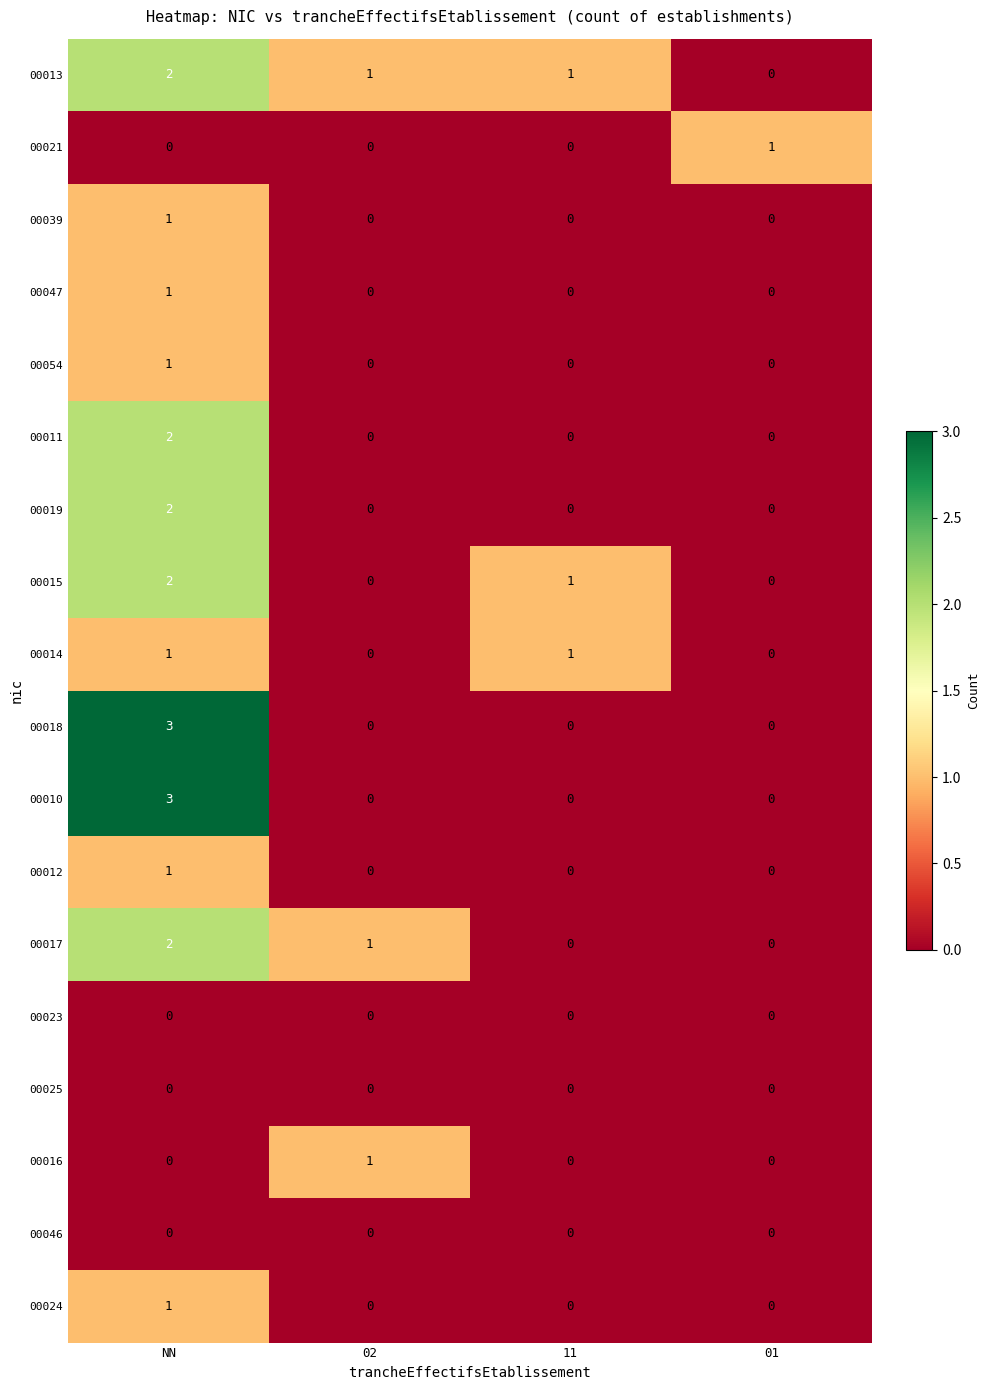

At which label does 00047 reach its peak?

NN